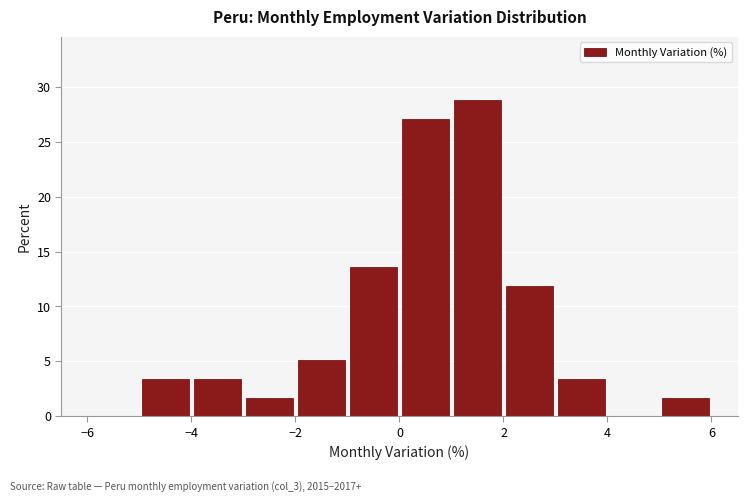

What is the height of the bar covering -5 to -4 on the x-axis? The values are not printed on the chart, so give them approximately, as read against the axis.

3.5